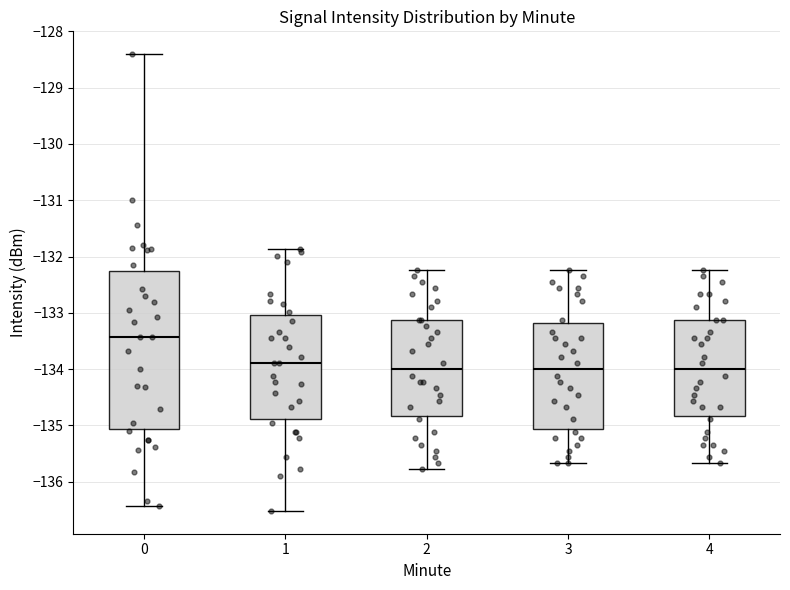

Comparing the boxes themselves (not the whiskers), which one is the tallest?

0